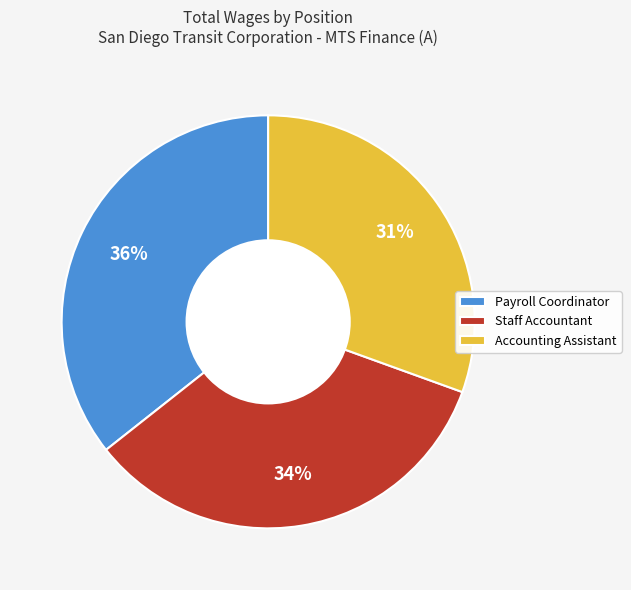

To the nearest percent, what is the difference between the largest and smallest slice percentages?

5%